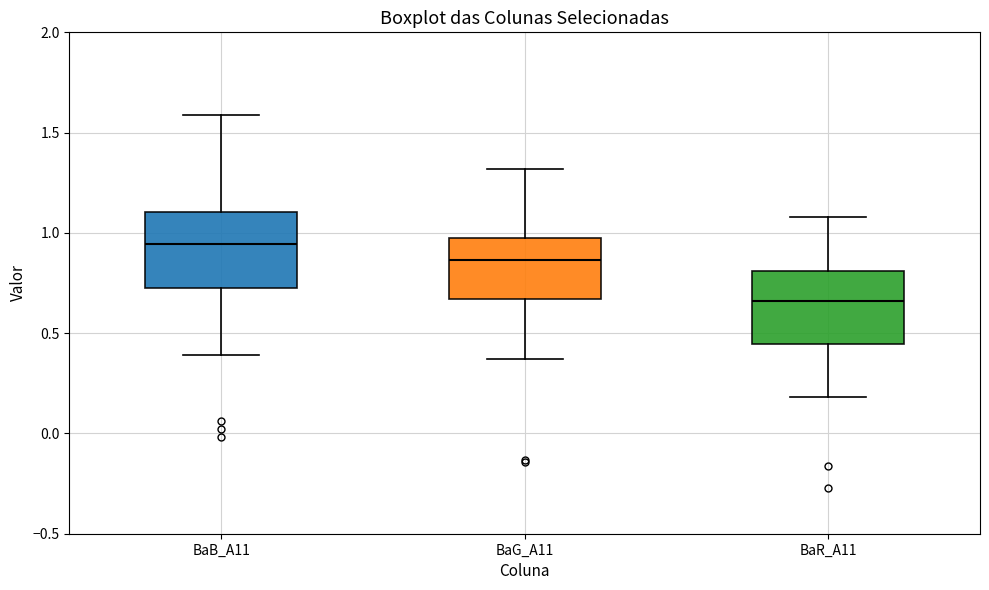

Which box's median line is the highest?

BaB_A11